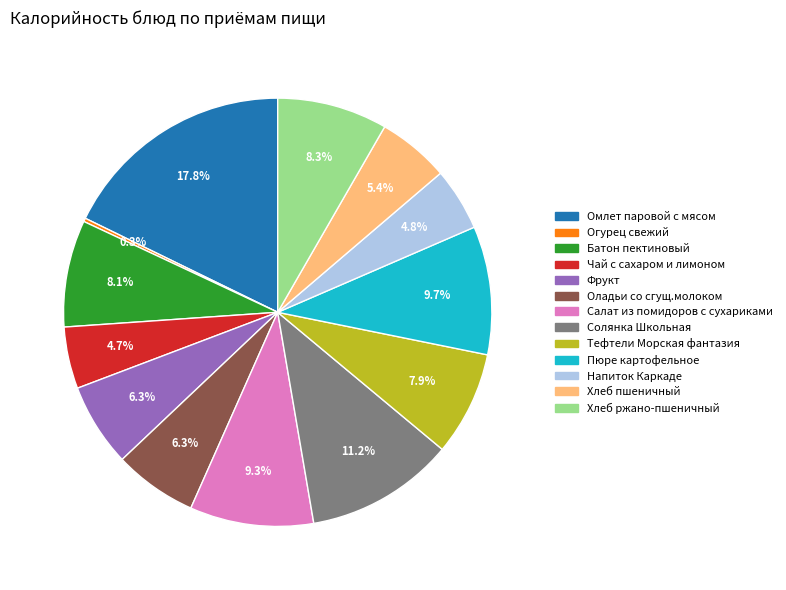

To the nearest percent, what percentage of the pie is Пюре картофельное?

10%